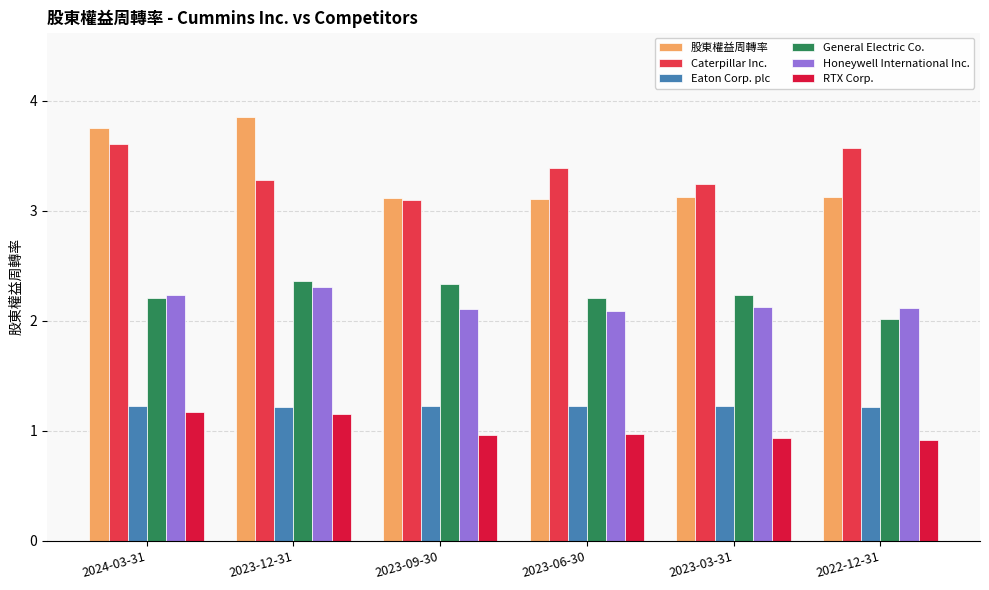

What is the difference between the maximum and minimum values in the General Electric Co. series?

0.3